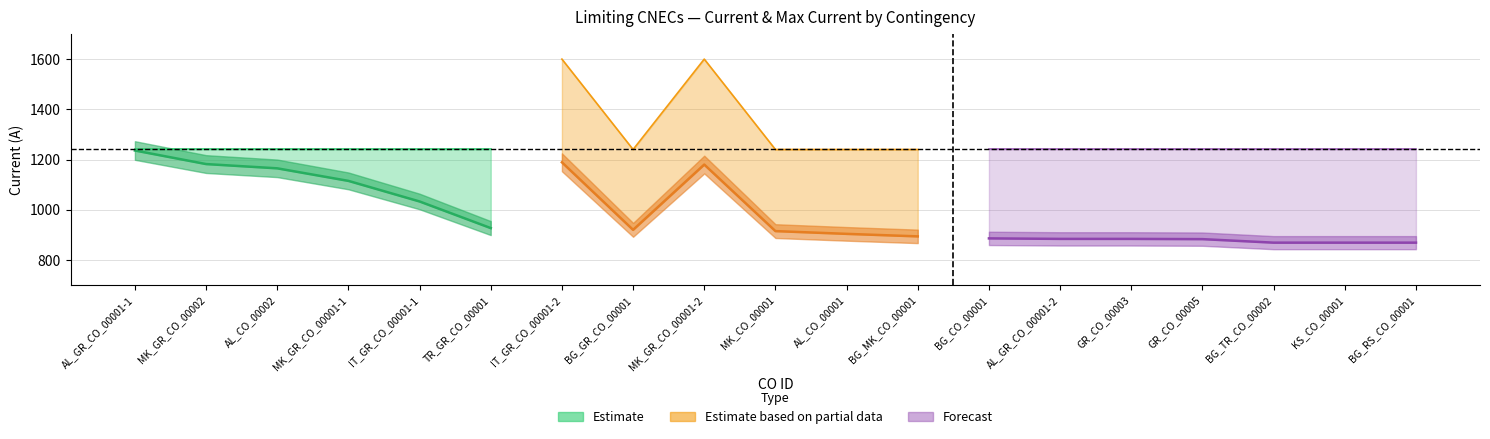

How many interior local valleys does the Calculated_I series have?

2